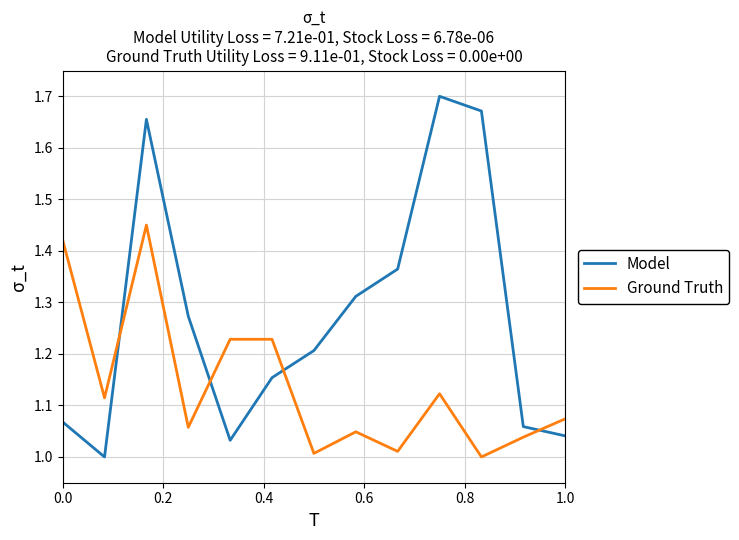

Which series has the largest range (max minus min)?

Model